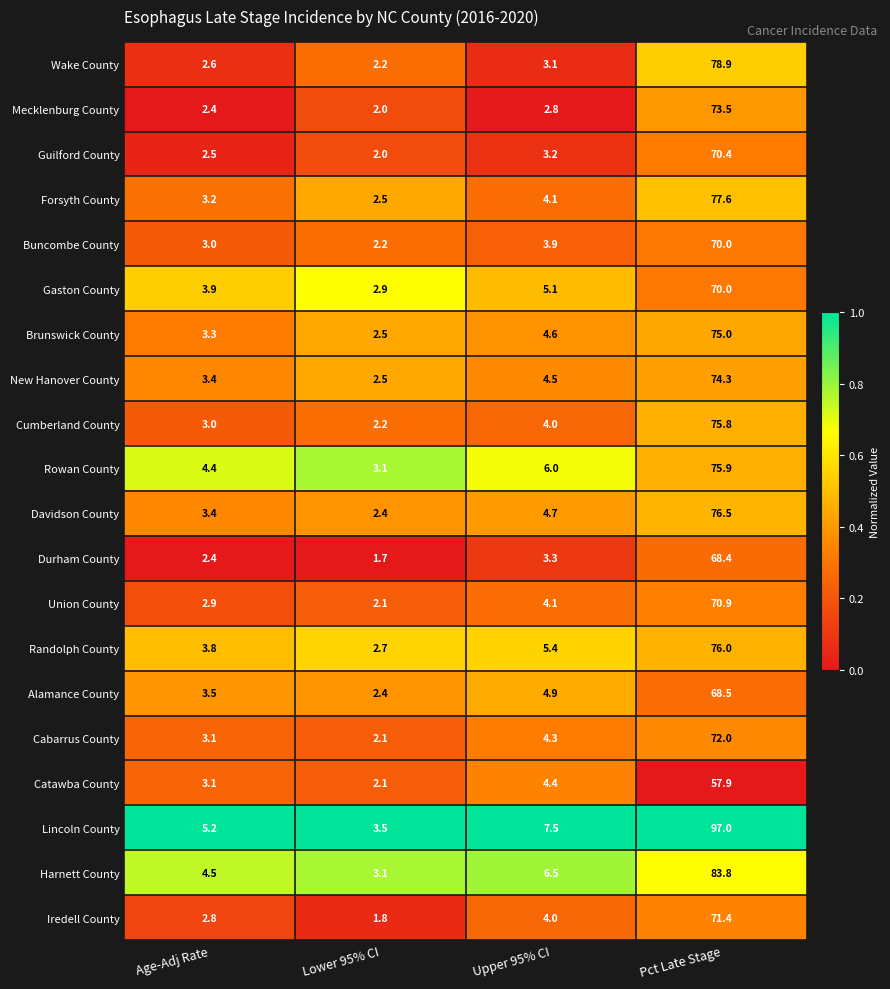

Rank the categories by New Hanover County value from highest to lowest.

Pct Late Stage, Upper 95% CI, Age-Adj Rate, Lower 95% CI